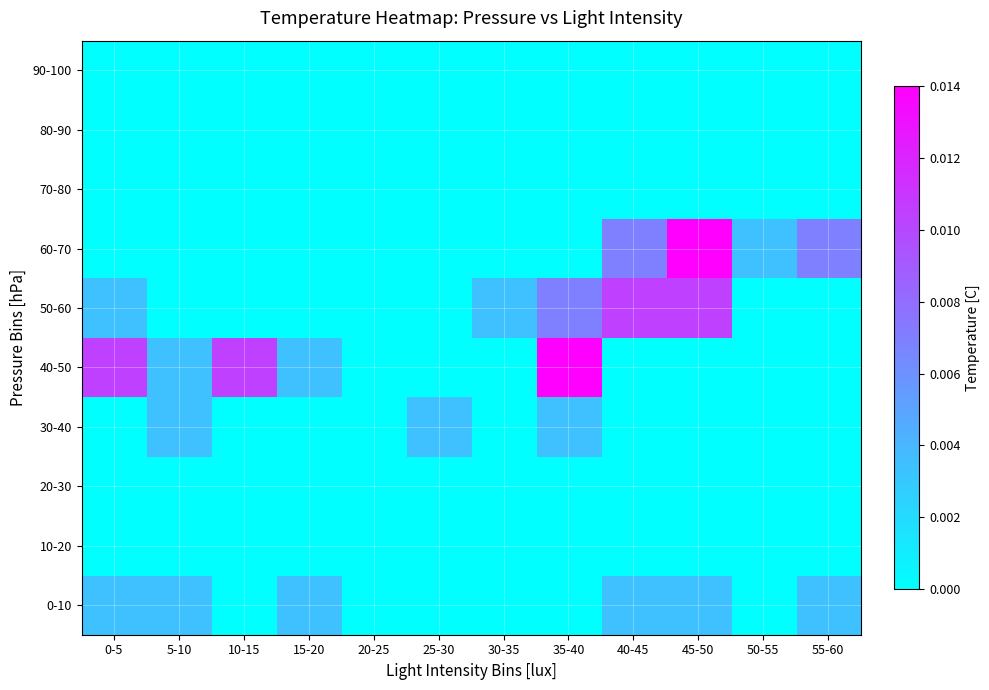

At 50-55, list the series in order from smallest to largest.

0-10, 10-20, 20-30, 30-40, 40-50, 50-60, 70-80, 80-90, 90-100, 60-70